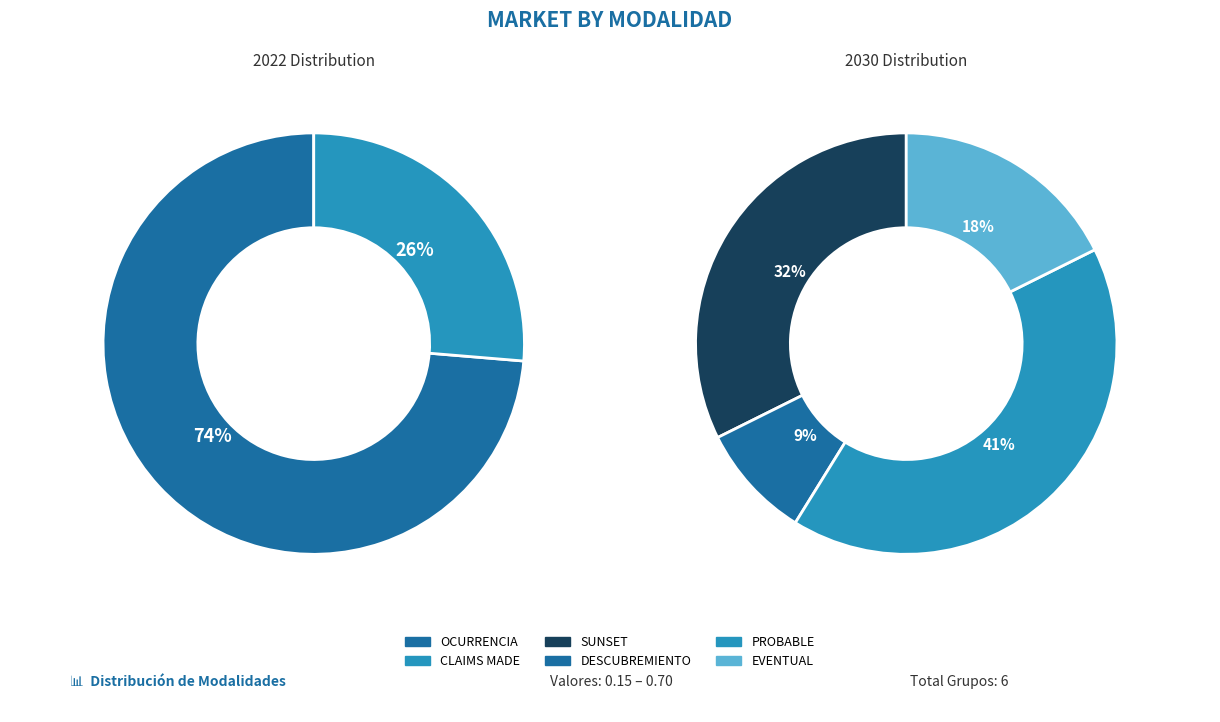

The PROBABLE slice represents 34% of the pie. True or false?

False